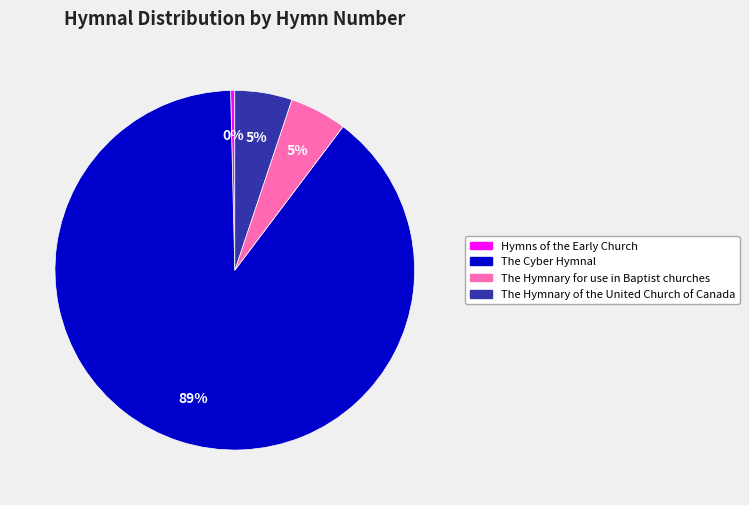

The The Hymnary for use in Baptist churches slice represents 10% of the pie. True or false?

False